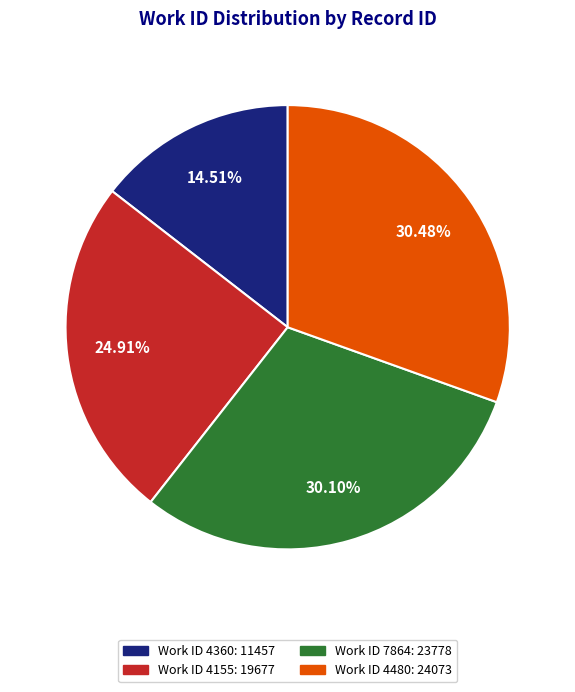

What is the ratio of the value at Work ID 4155: 19677 to the value at Work ID 4480: 24073?

0.8